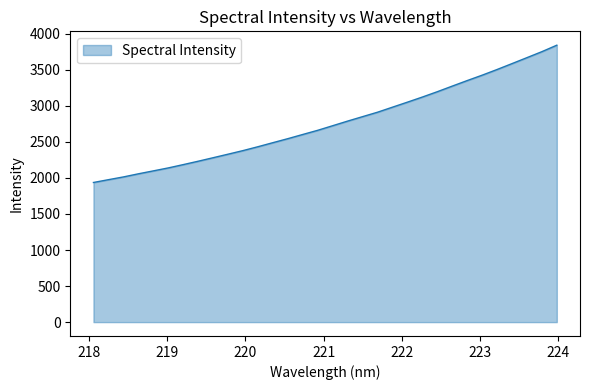

What is the difference between the maximum and minimum values?

1904.0